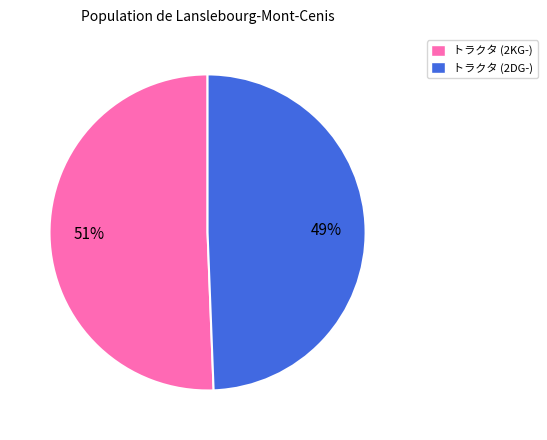

Which slice is the largest?

トラクタ (2KG-)